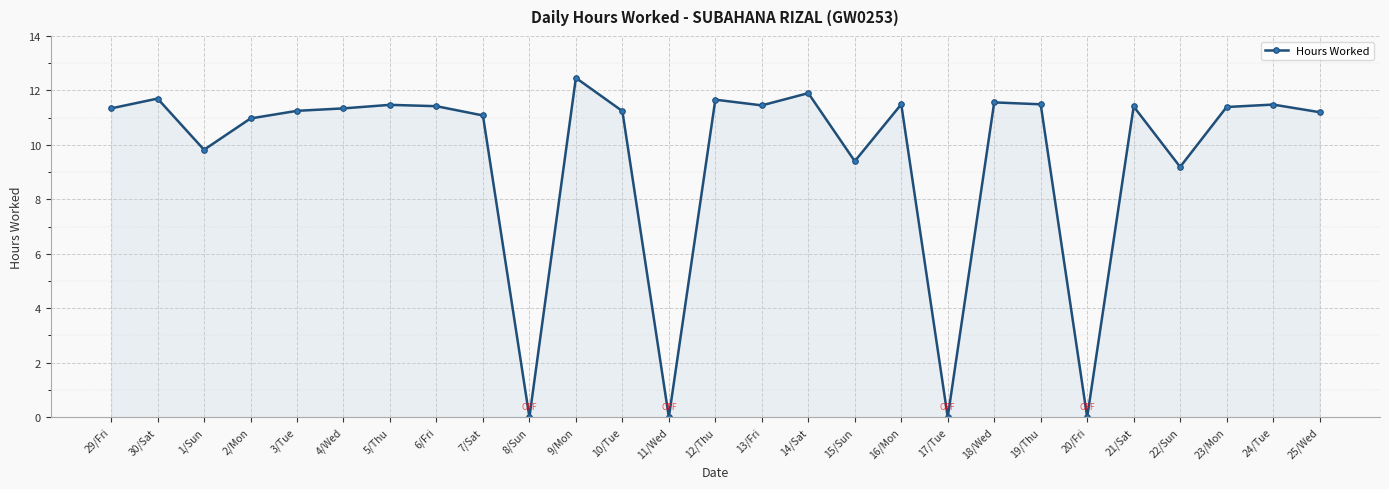

Where is the first local minimum?

1/Sun